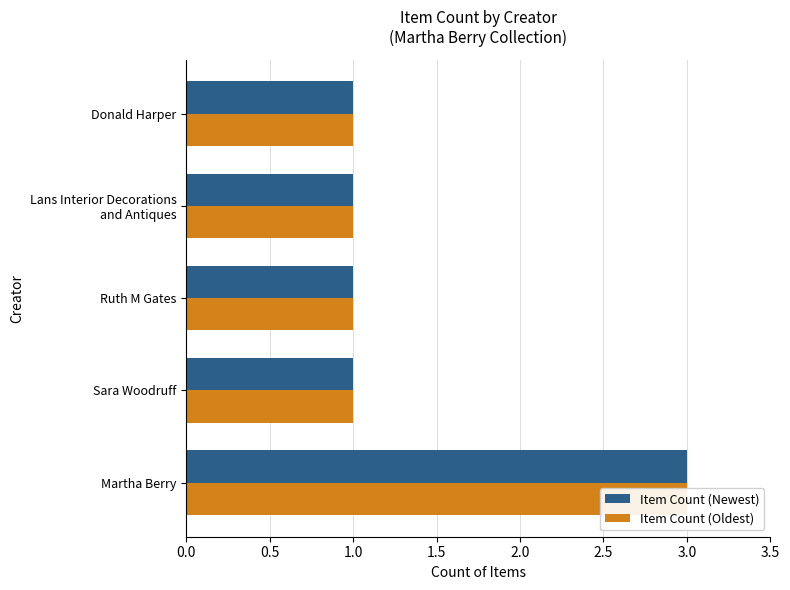

Is the value of Item Count (Oldest) at Martha Berry greater than the value of Item Count (Newest) at Donald Harper?

Yes